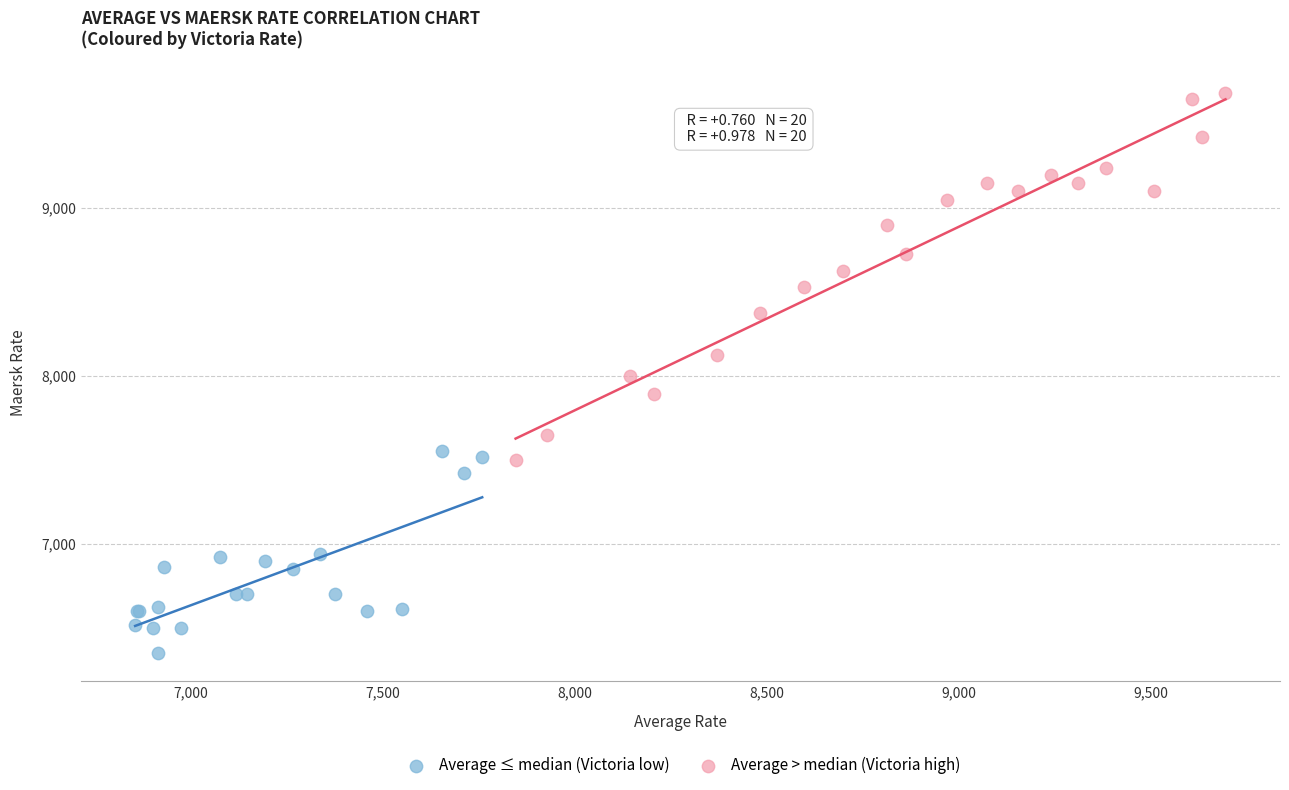

Which series reaches the minimum Y coordinate?

Average ≤ median (Victoria low)